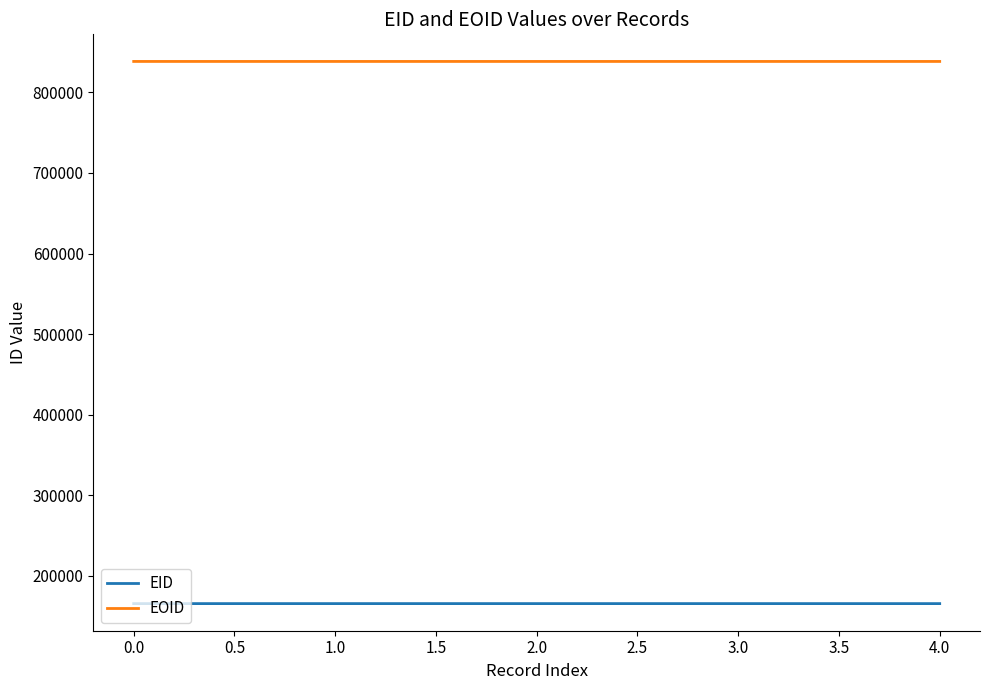

What is the greatest value displayed?

838491